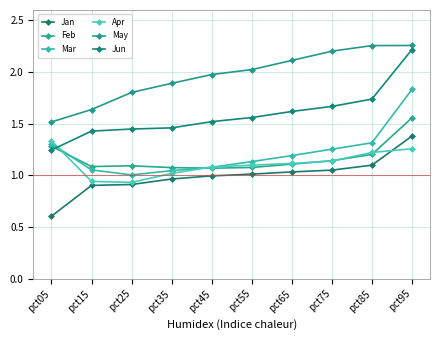

What is the value of the Jun point at the 5th from the left?

1.5